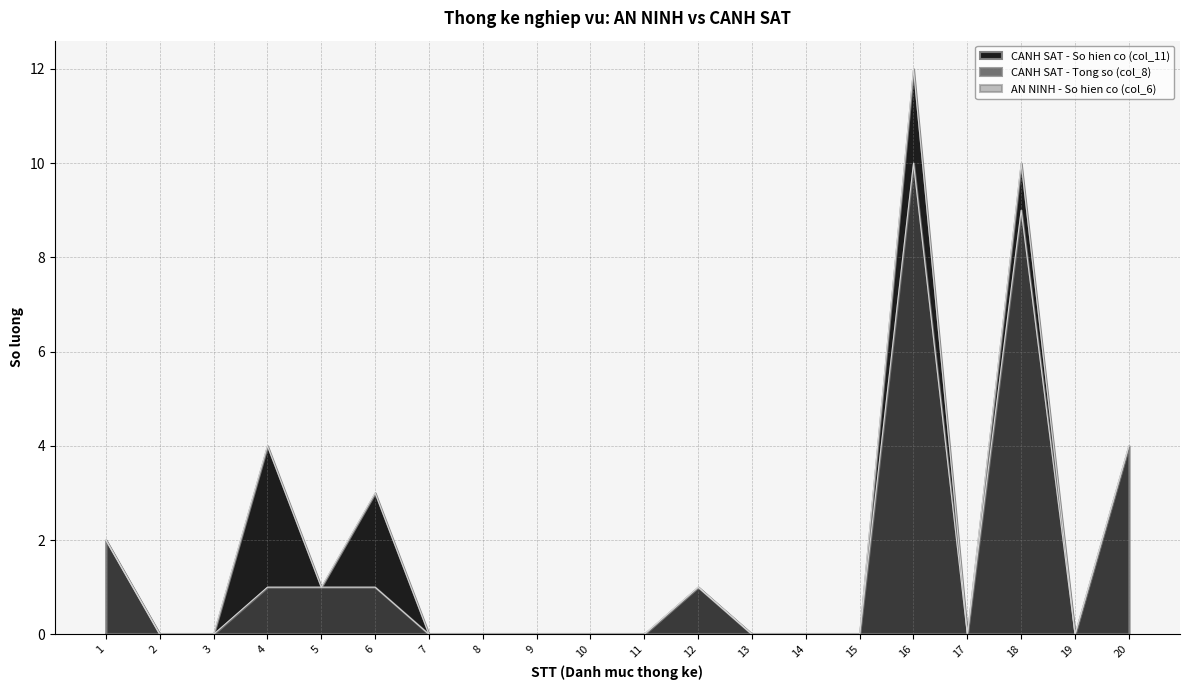

Rank the series at 12 from highest to lowest value.

CANH SAT - So hien co (col_11), CANH SAT - Tong so (col_8)